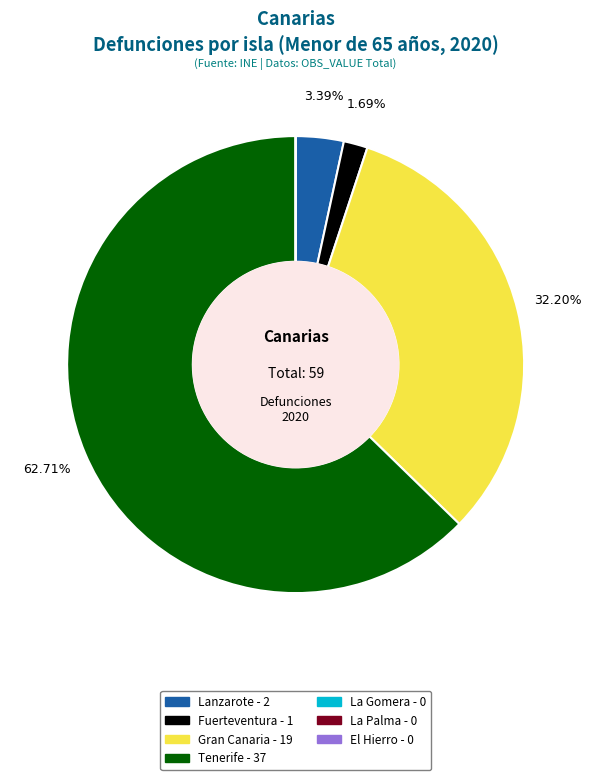

The Tenerife slice represents 56% of the pie. True or false?

False